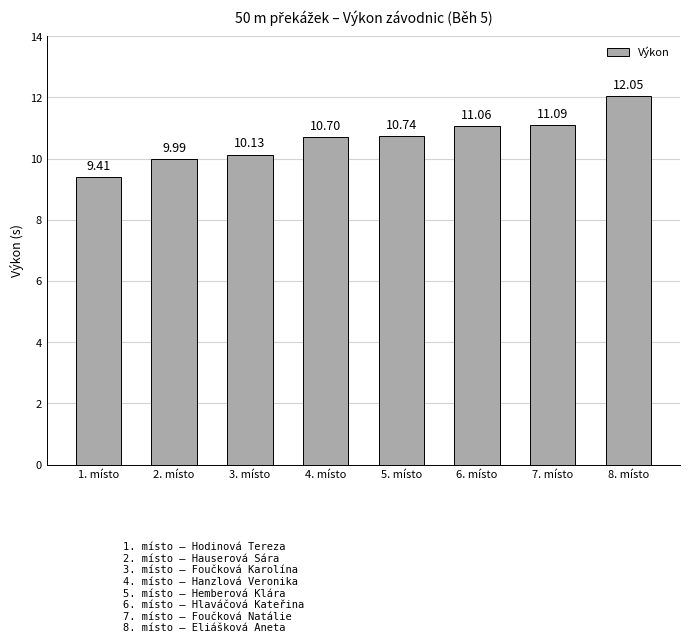

What is the greatest value displayed?

12.1